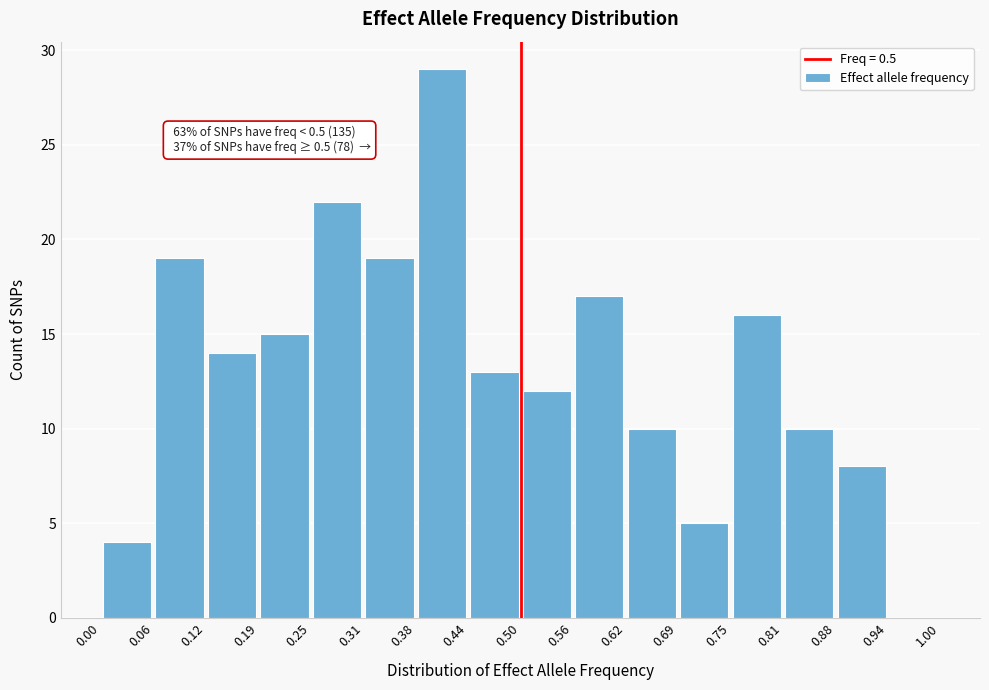

Over which range of the x-axis is the bar tallest?

0.38 to 0.44